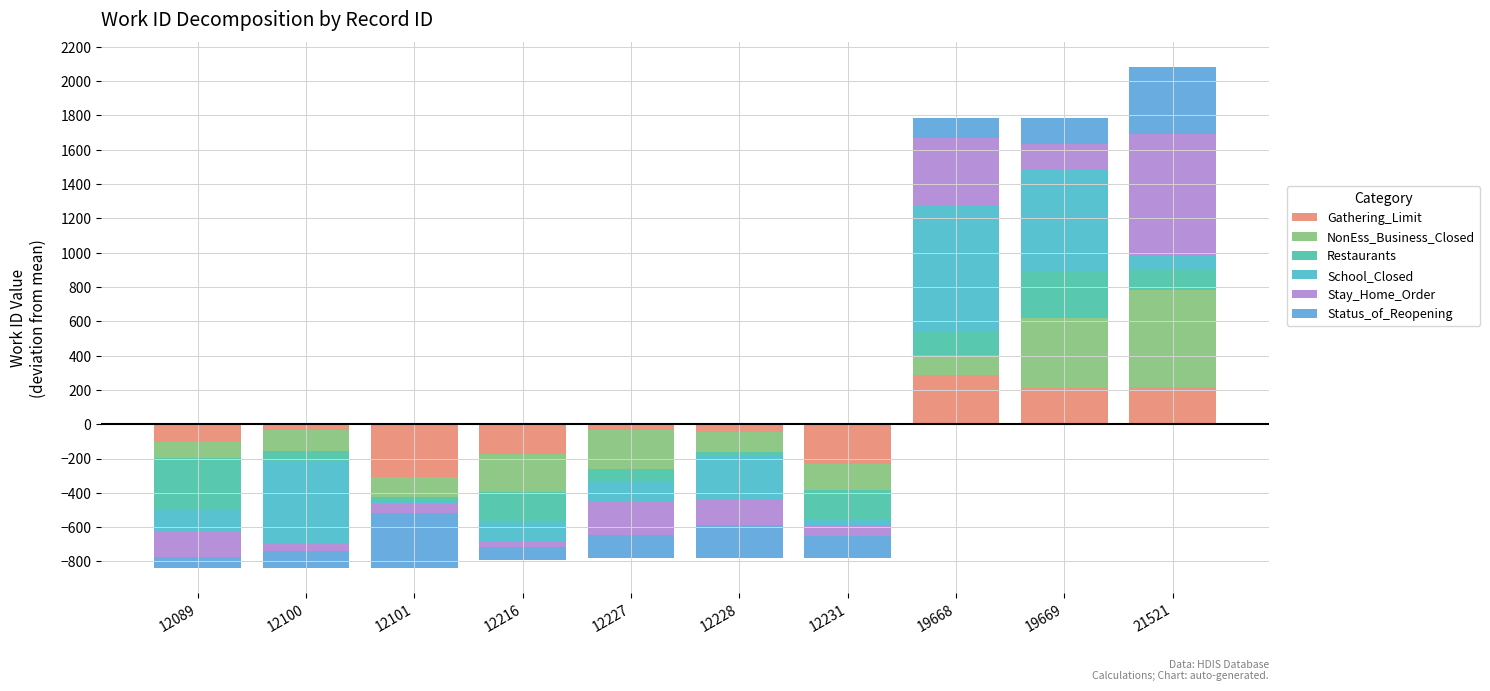

How many groups of bars are there?

10